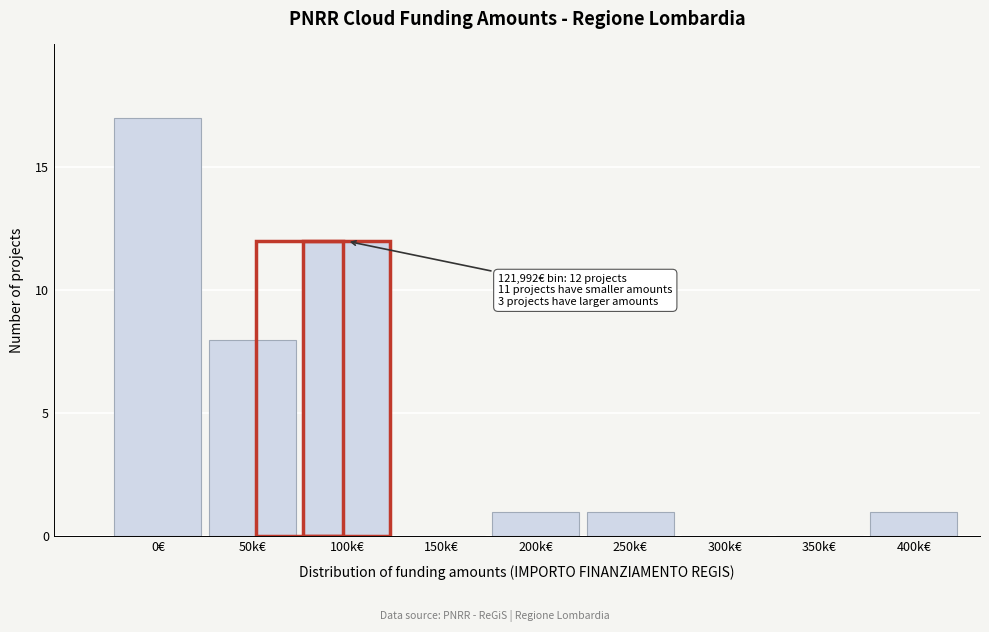

Reading left to right, transcribe all the data shown in this chart.

0€=17	50k€=8	100k€=12	150k€=0	200k€=1	250k€=1	300k€=0	350k€=0	400k€=1